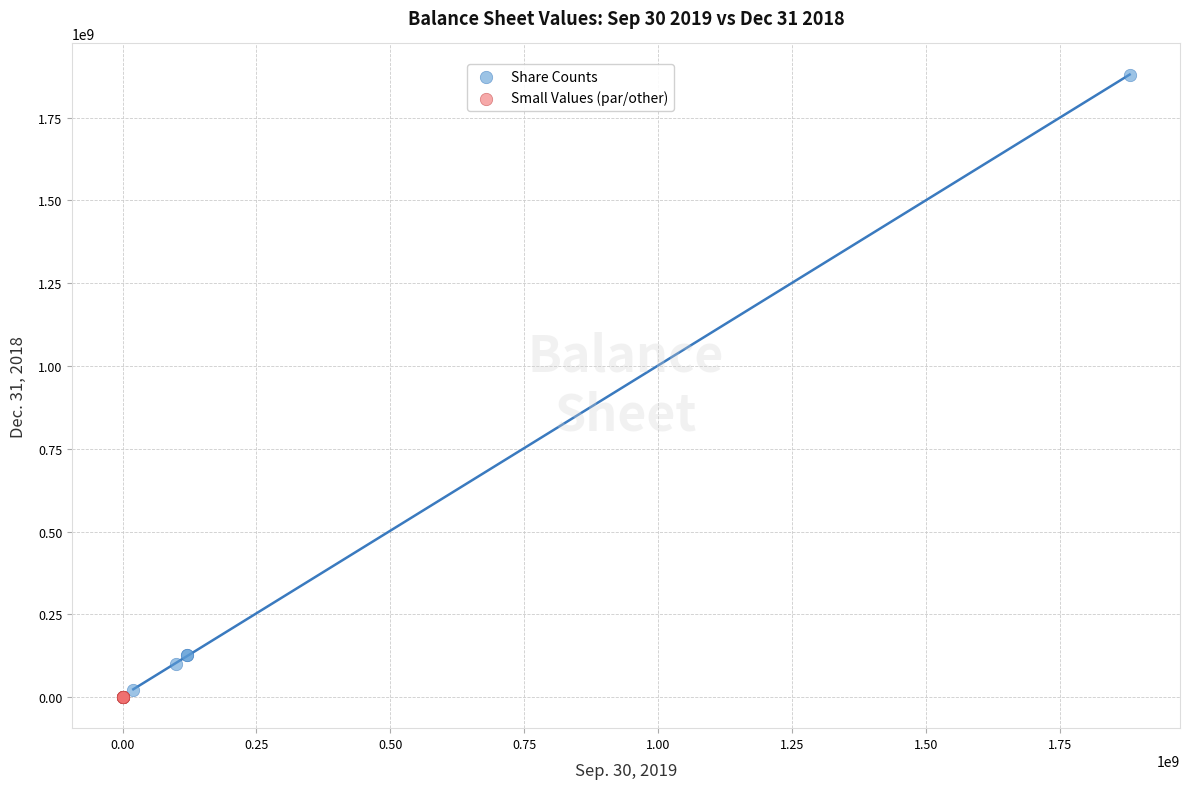

Which series reaches the maximum Y coordinate?

Share Counts